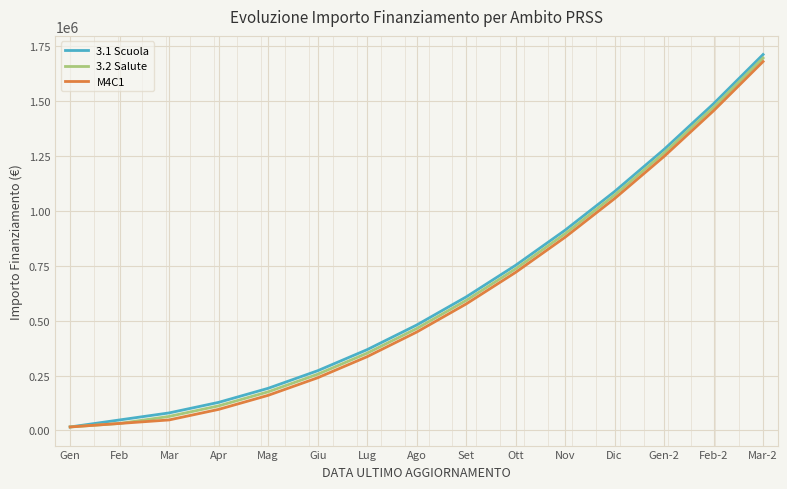

List the labels in order of M4C1 value, smallest first.

Gen, Feb, Mar, Apr, Mag, Giu, Lug, Ago, Set, Ott, Nov, Dic, Gen-2, Feb-2, Mar-2